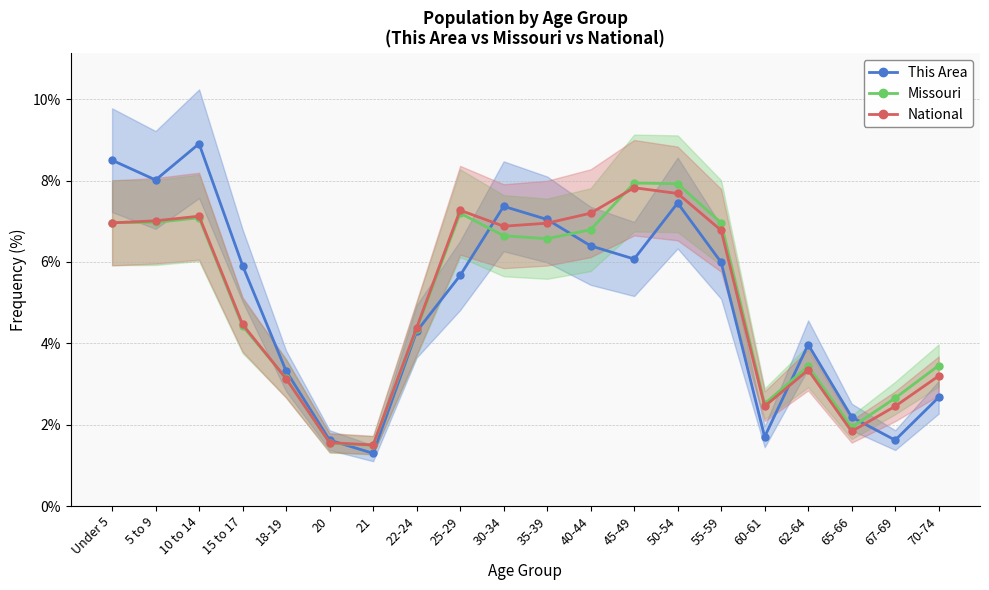

Reading right to left, list all the values displayed in this chart.

This Area: 2.7	1.6	2.2	4.0	1.7	6.0	7.4	6.1	6.4	7.0	7.4	5.7	4.3	1.3	1.6	3.3	5.9	8.9	8.0	8.5
Missouri: 3.5	2.7	1.9	3.4	2.5	7.0	7.9	7.9	6.8	6.6	6.6	7.2	4.3	1.5	1.5	3.1	4.4	7.1	7.0	7.0
National: 3.2	2.5	1.8	3.3	2.5	6.8	7.7	7.8	7.2	7.0	6.9	7.3	4.4	1.5	1.6	3.1	4.5	7.1	7.0	7.0